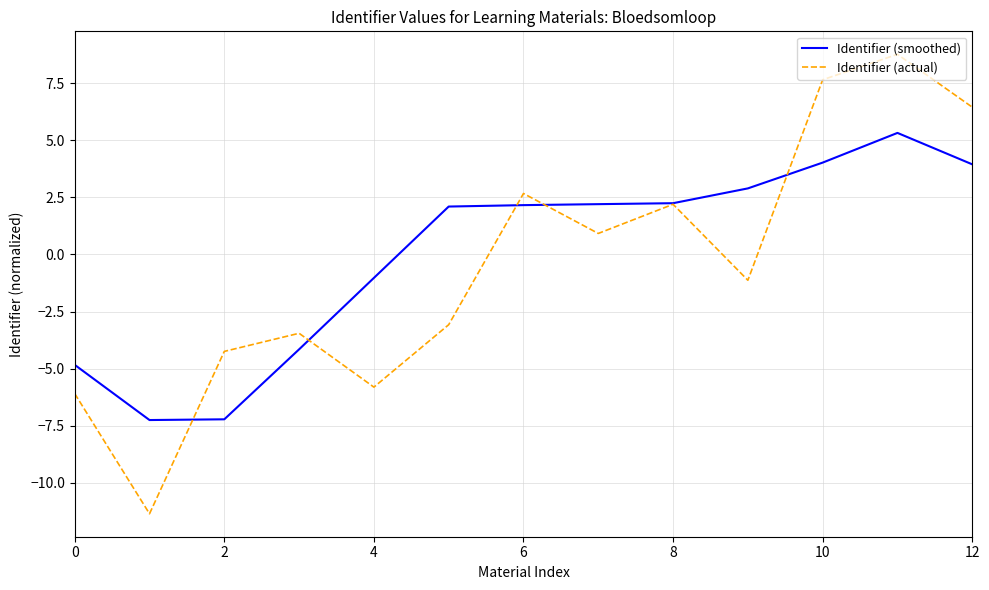

Which series has the largest range (max minus min)?

Identifier (actual)